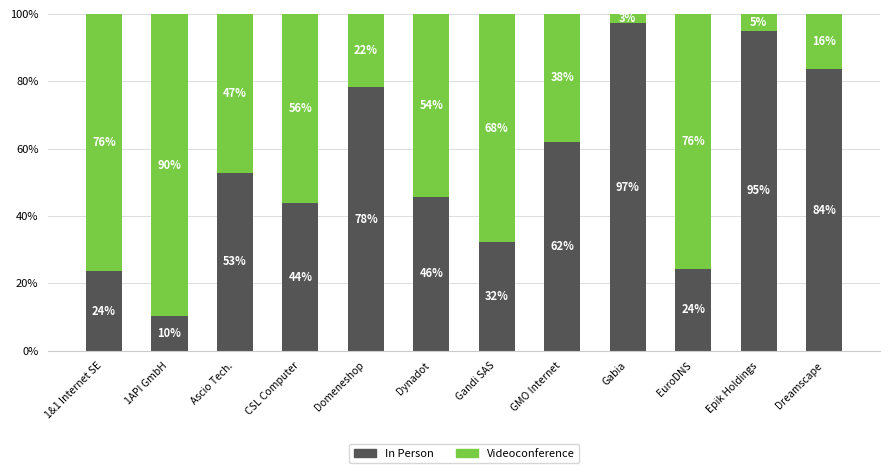

What is the total value across all series at 1&1 Internet SE?

100.0